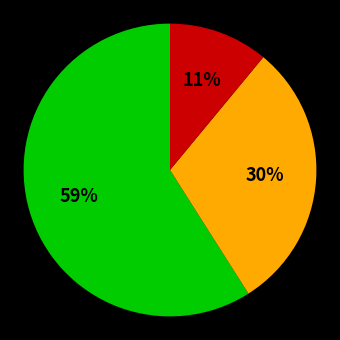

To the nearest percent, what is the difference between the largest and smallest slice percentages?

48%